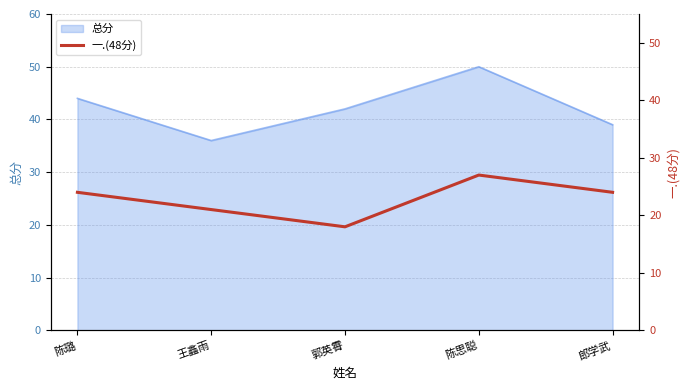

What position from the right is 陈璐?

5